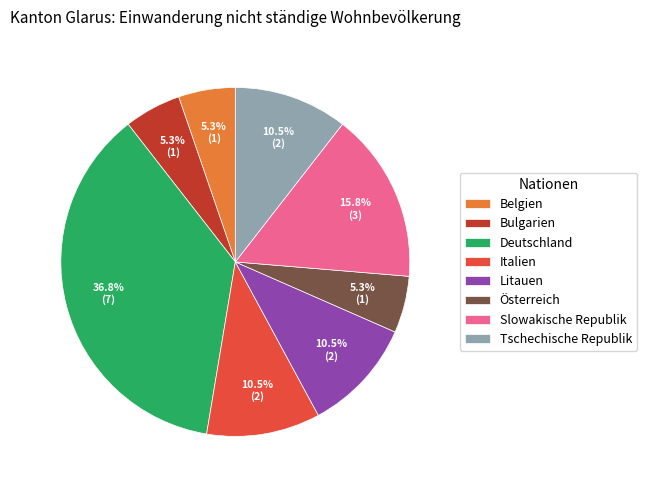

Is there a majority slice in this chart?

No